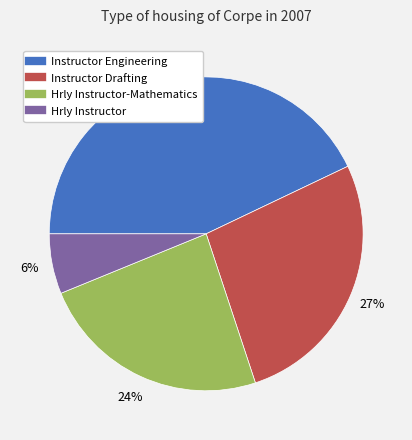

How many slices are in this pie chart?

4